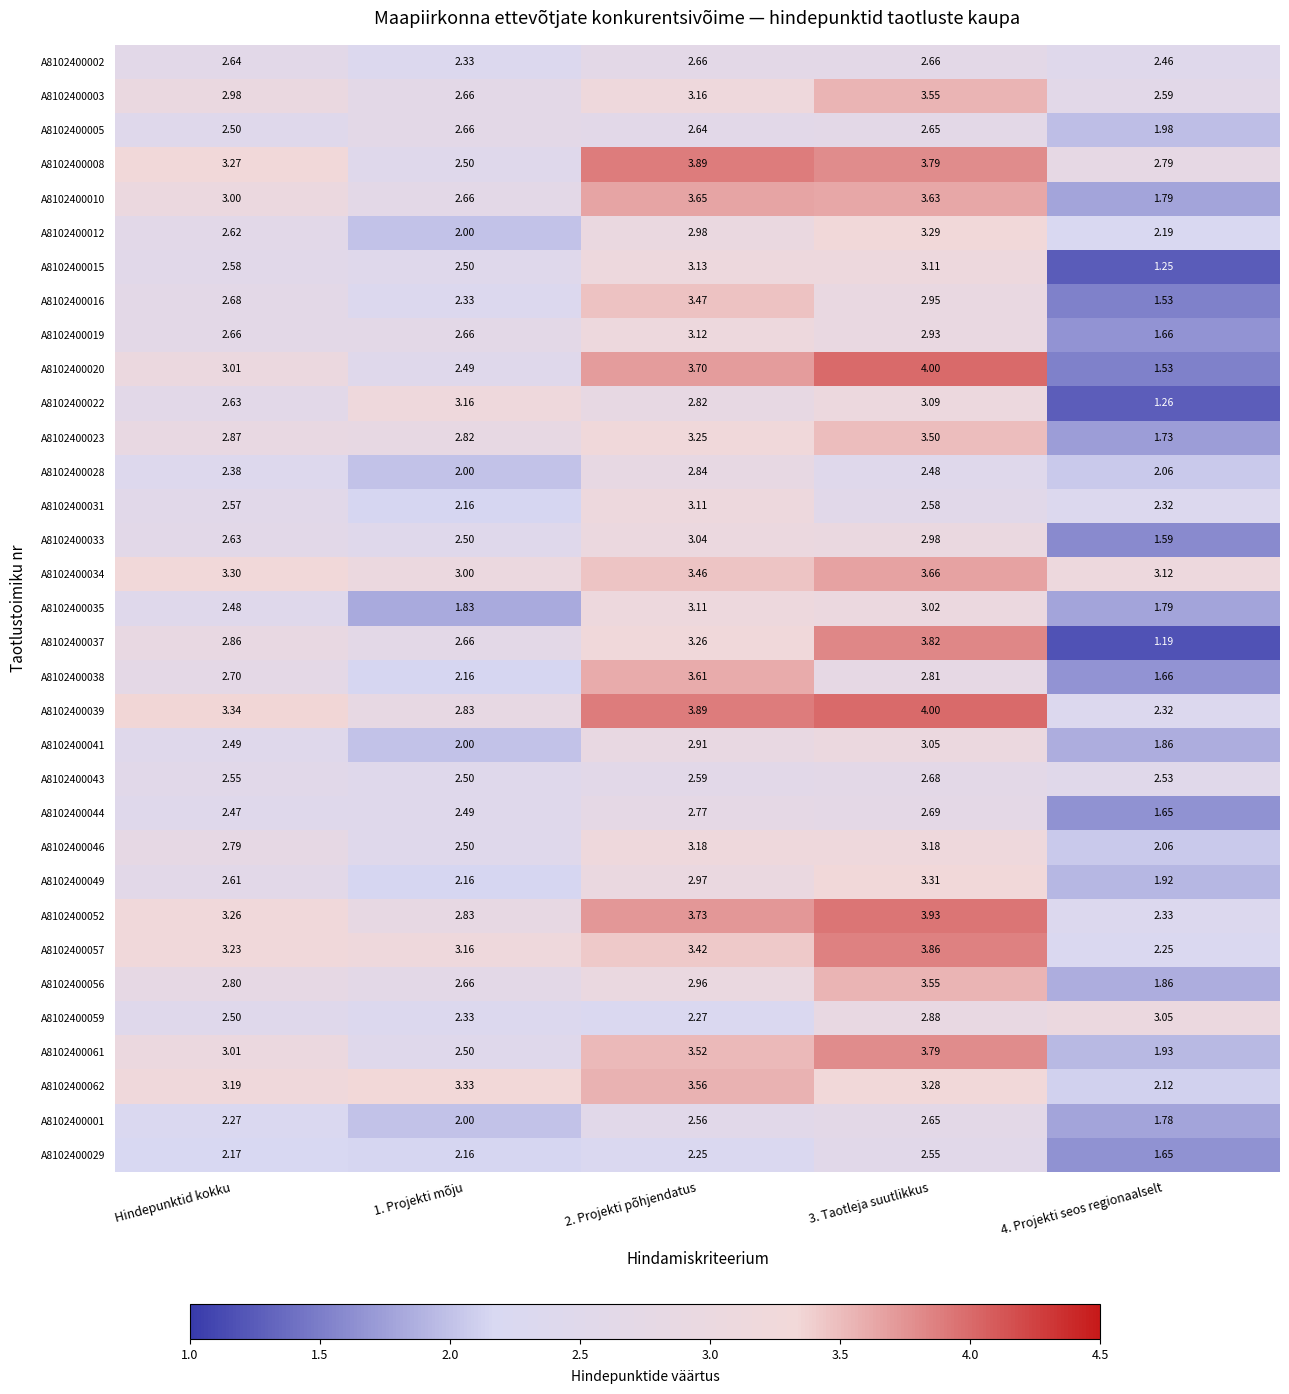

At which label does A8102400008 first exceed 3?

Hindepunktid kokku